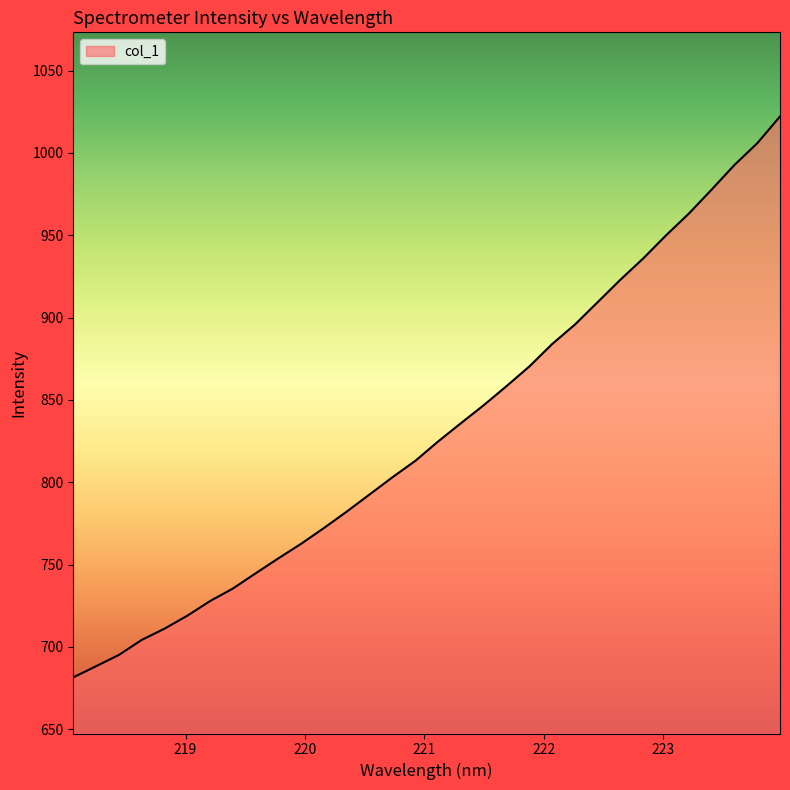

What is the difference between the maximum and minimum values?

340.6